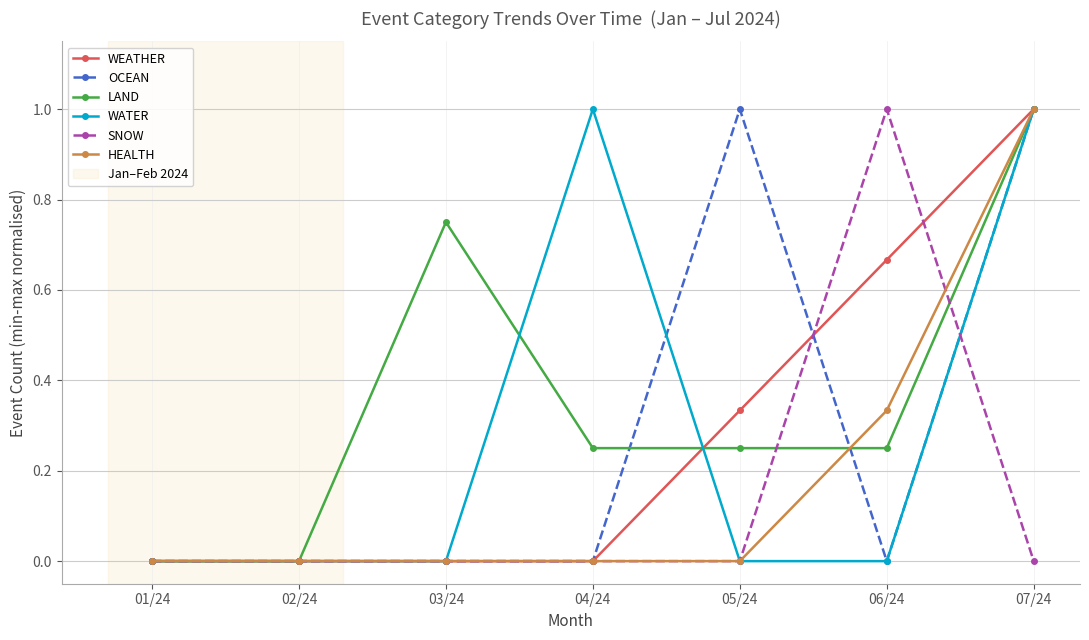

How many data points does each series have?

7